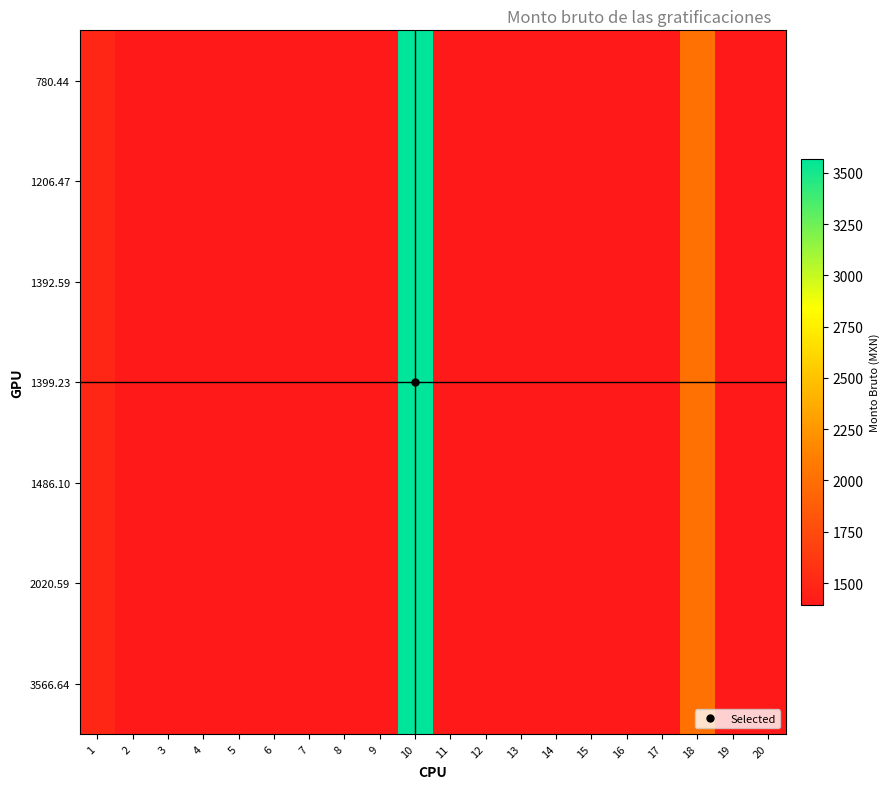

How many categories are shown in the chart?

20